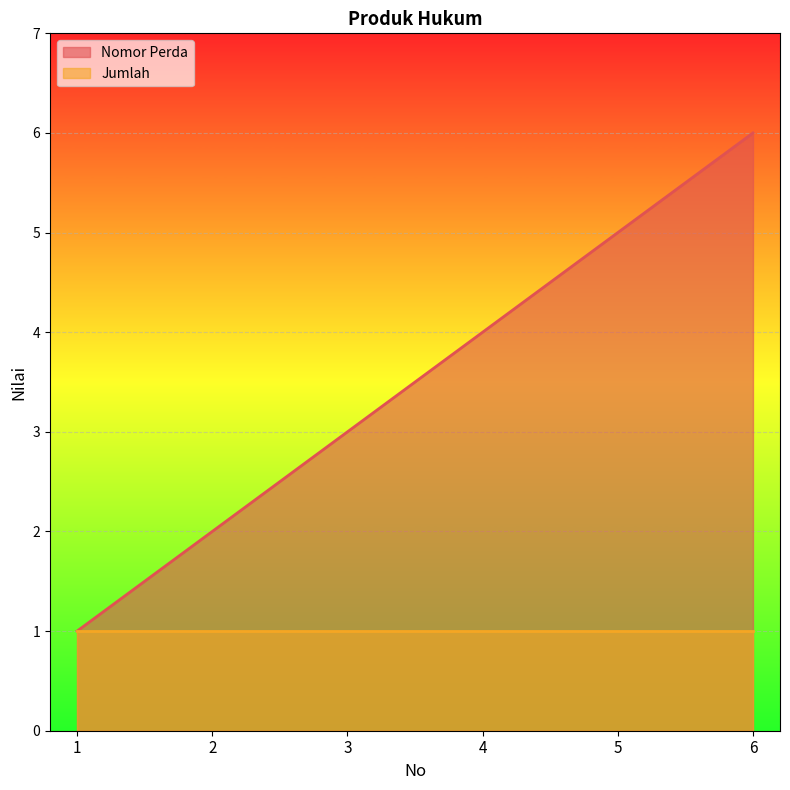

At which label is the value closest to 3?

3